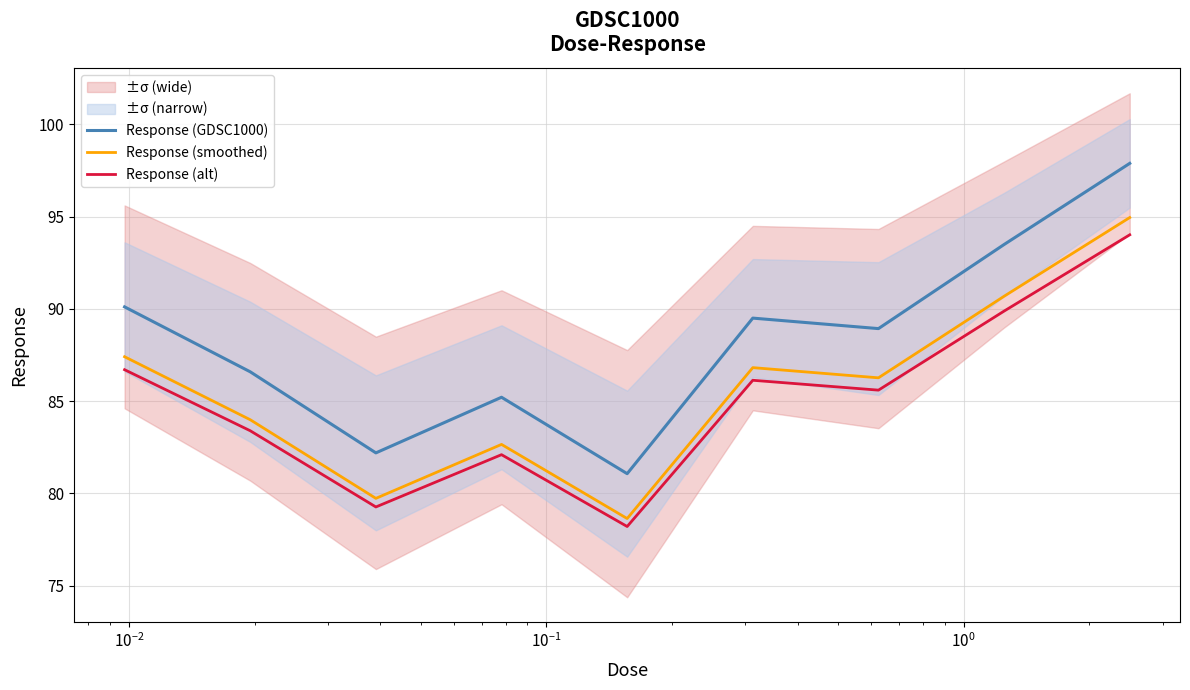

What is the value of the Response (alt) point at the 3rd from the left?

79.3